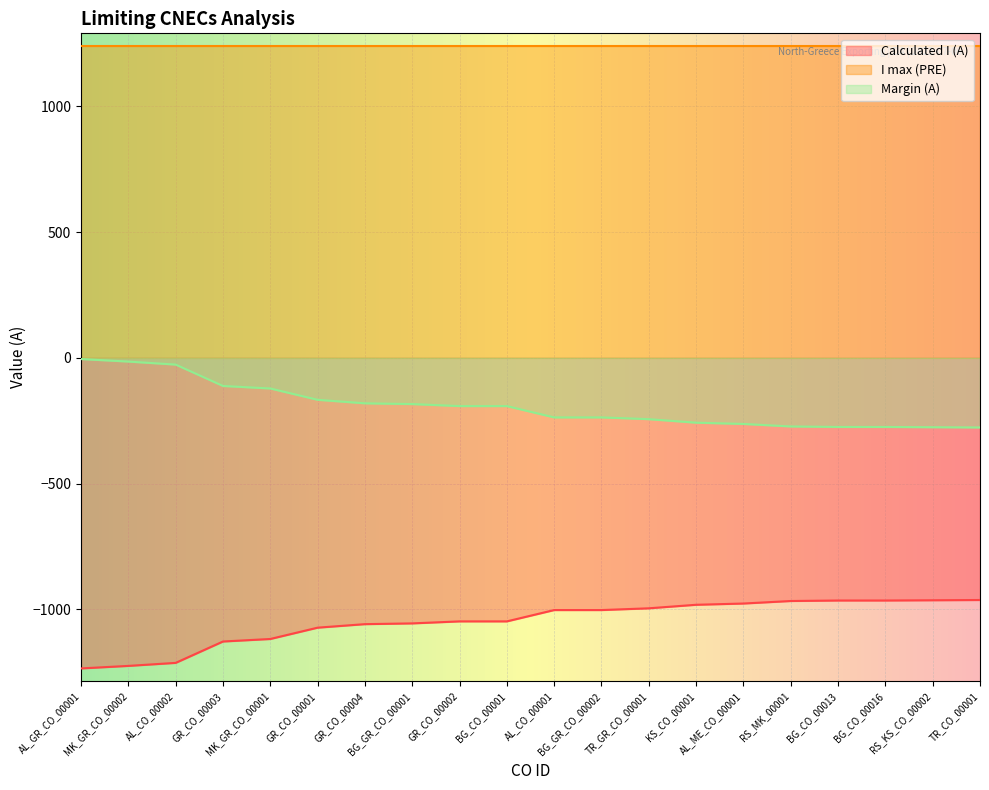

Rank the series by their average value, from highest to lowest.

I max (PRE), Margin (A), Calculated I (A)